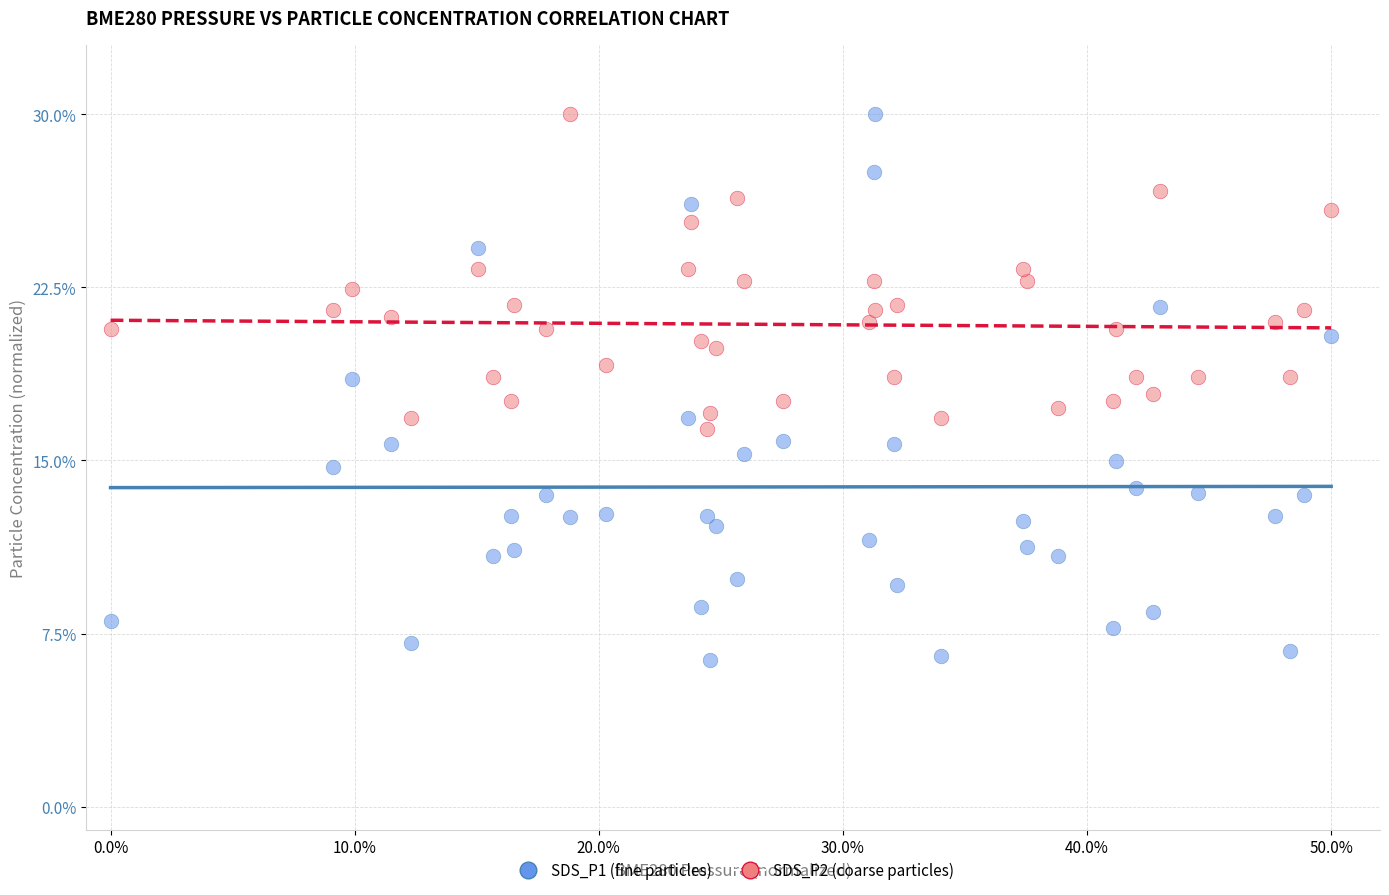

Which series has the widest spread of Y values?

SDS_P1 (fine particles)